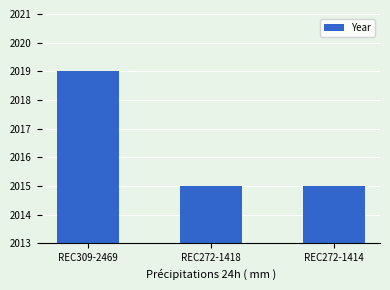

What is the smallest value displayed?

2015